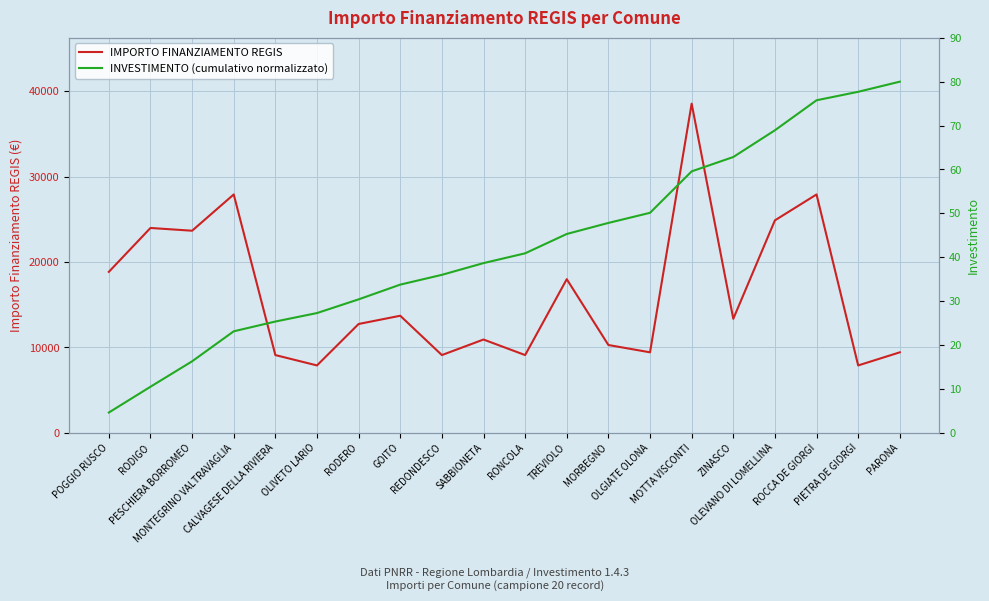

Reading left to right, transcribe all the data shown in this chart.

IMPORTO FINANZIAMENTO REGIS: 18854.0	23996.0	23673.0	27922.0	9105.0	7891.0	12747.0	13712.0	9105.0	10926.0	9105.0	17997.0	10284.0	9427.0	38565.0	13354.0	24887.0	27922.0	7891.0	9427.0
INVESTIMENTO (cumulativo normalizzato): 4.6	10.5	16.3	23.1	25.3	27.3	30.4	33.8	36.0	38.7	40.9	45.3	47.8	50.1	59.6	62.8	68.9	75.8	77.7	80.0